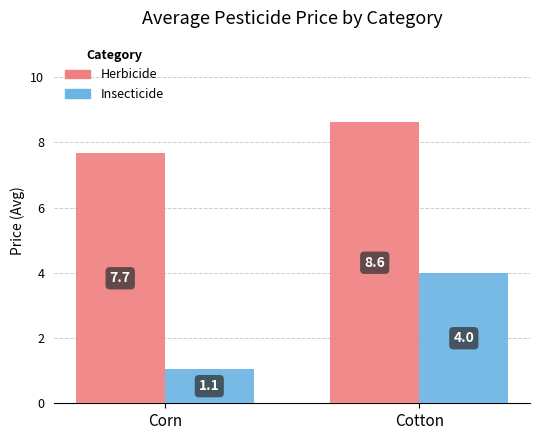

List the labels in order of Insecticide value, largest first.

Cotton, Corn